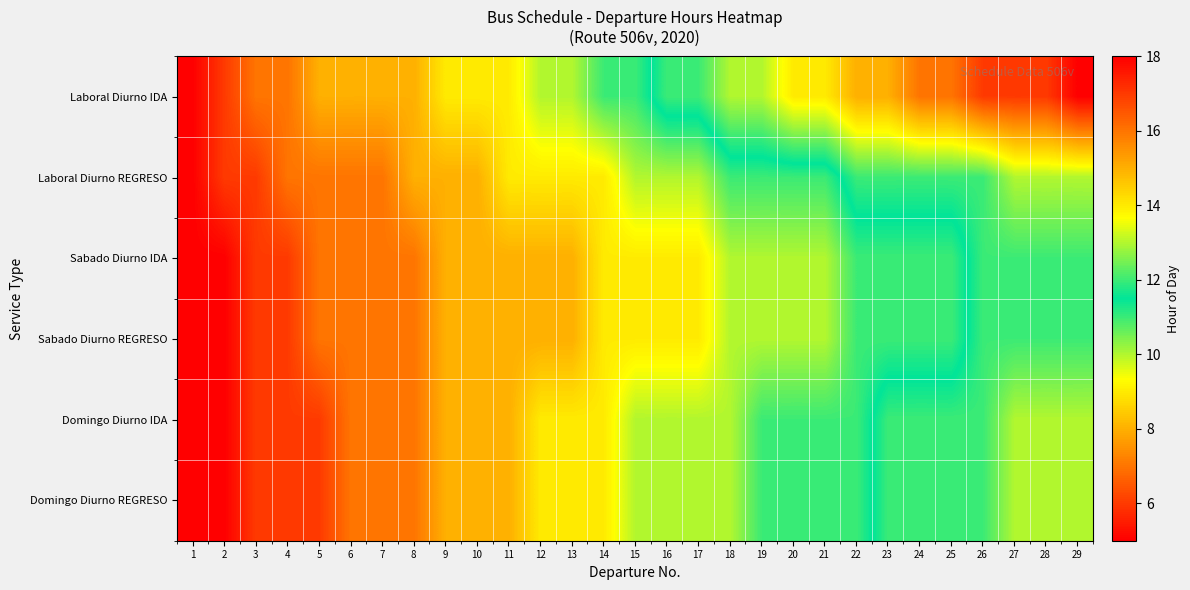

Reading right to left, transcribe all the data shown in this chart.

Laboral Diurno IDA: 29=18	28=17	27=17	26=17	25=16	24=16	23=15	22=15	21=14	20=14	19=13	18=13	17=12	16=12	15=11	14=11	13=10	12=10	11=9	10=9	9=9	8=8	7=8	6=8	5=8	4=7	3=7	2=6	1=5
Laboral Diurno REGRESO: 29=13	28=13	27=13	26=12	25=12	24=12	23=12	22=12	21=11	20=11	19=11	18=11	17=10	16=10	15=10	14=9	13=9	12=9	11=9	10=8	9=8	8=8	7=7	6=7	5=7	4=7	3=6	2=6	1=5
Sabado Diurno IDA: 29=12	28=12	27=12	26=12	25=11	24=11	23=11	22=11	21=10	20=10	19=10	18=10	17=9	16=9	15=9	14=9	13=8	12=8	11=8	10=8	9=8	8=7	7=7	6=7	5=7	4=6	3=6	2=5	1=5
Sabado Diurno REGRESO: 29=12	28=12	27=12	26=12	25=11	24=11	23=11	22=11	21=10	20=10	19=10	18=10	17=9	16=9	15=9	14=9	13=8	12=8	11=8	10=8	9=8	8=7	7=7	6=7	5=7	4=6	3=6	2=5	1=5
Domingo Diurno IDA: 29=13	28=13	27=13	26=12	25=12	24=12	23=12	22=11	21=11	20=11	19=11	18=10	17=10	16=10	15=10	14=9	13=9	12=9	11=8	10=8	9=8	8=7	7=7	6=7	5=6	4=6	3=6	2=5	1=5
Domingo Diurno REGRESO: 29=13	28=13	27=13	26=12	25=12	24=12	23=12	22=11	21=11	20=11	19=11	18=10	17=10	16=10	15=10	14=9	13=9	12=9	11=8	10=8	9=8	8=7	7=7	6=7	5=6	4=6	3=6	2=5	1=5